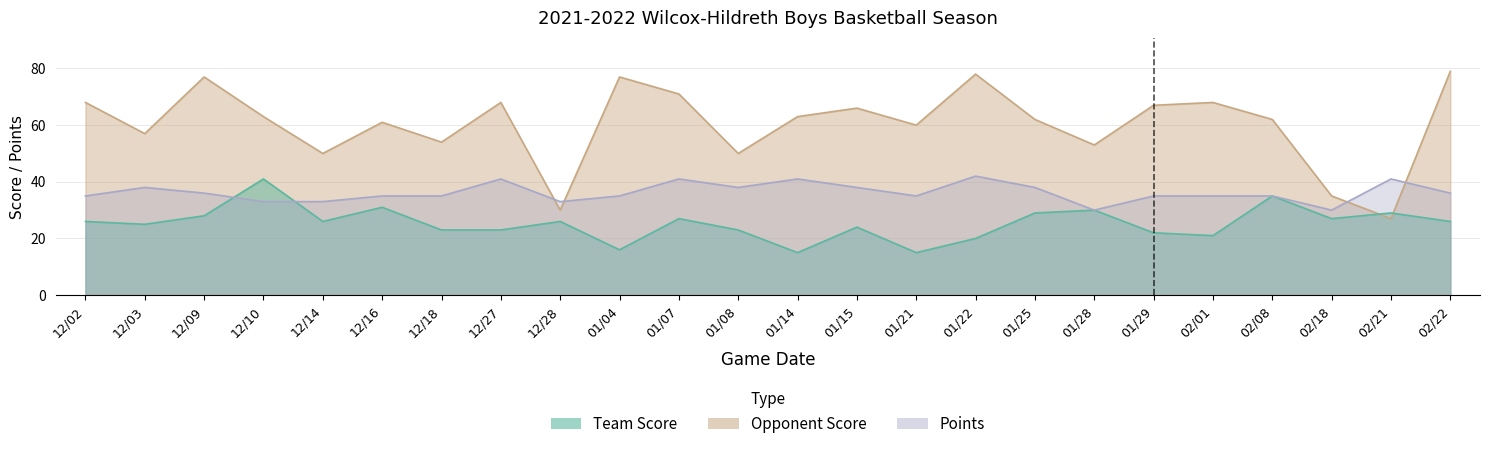

Which series has the largest total across all categories?

opp_score